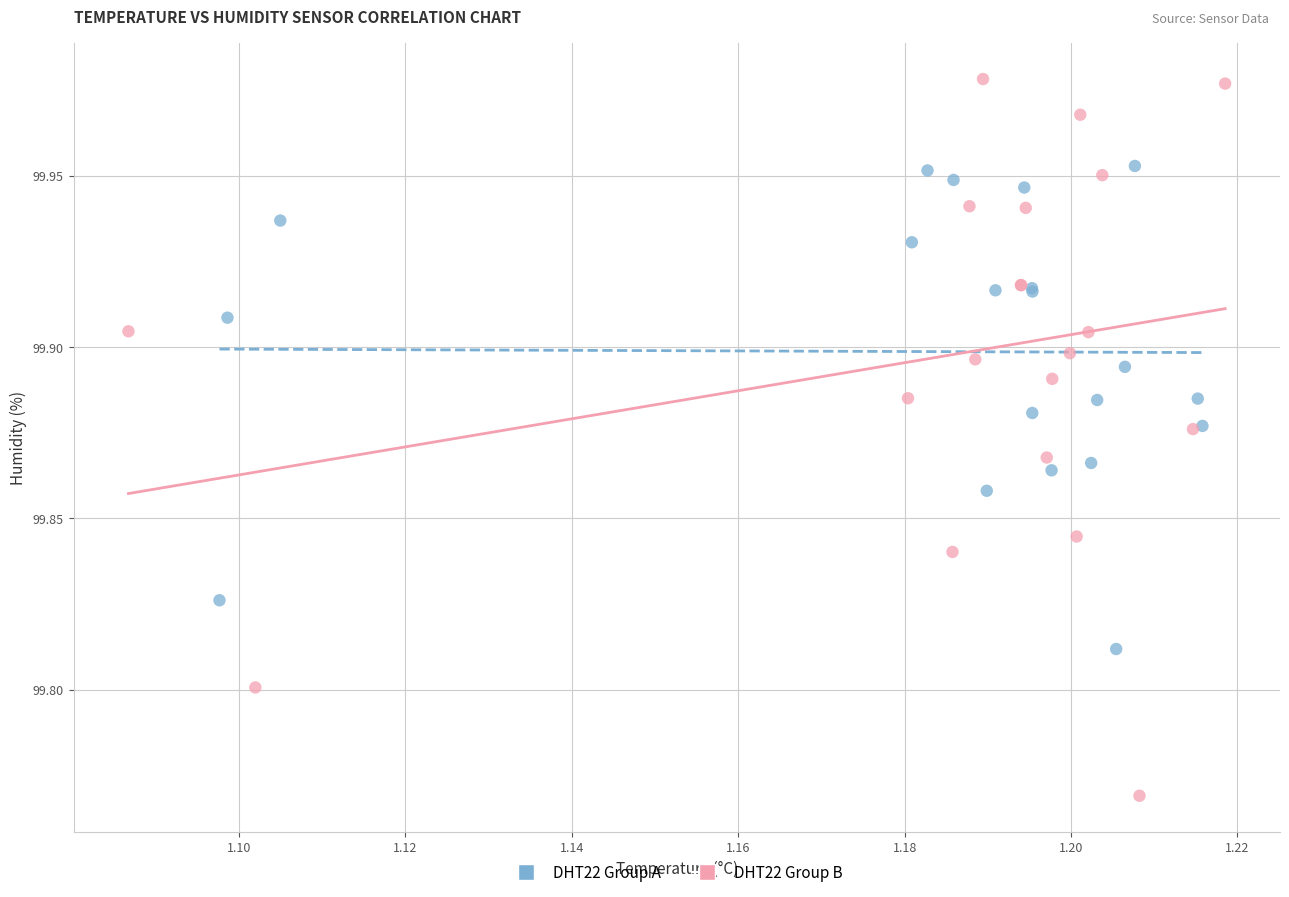

Which series contains the highest Y value?

DHT22 Group B